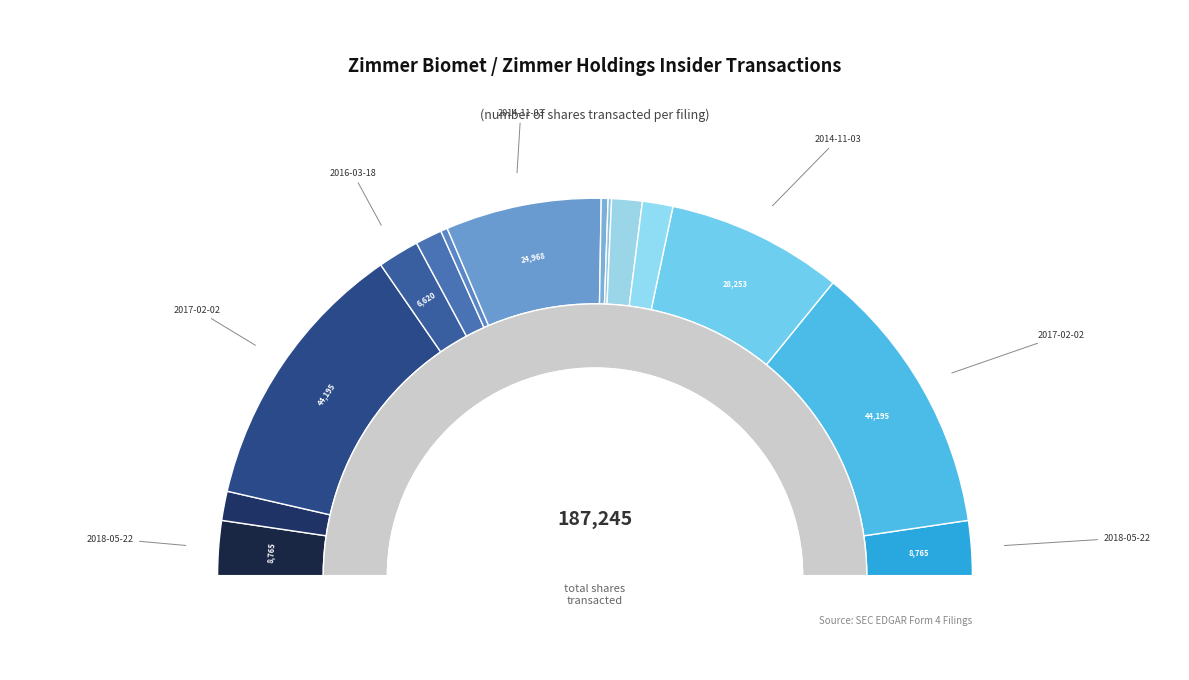

What percentage is the 2013-09-13 M slice, to the nearest percent?

3%